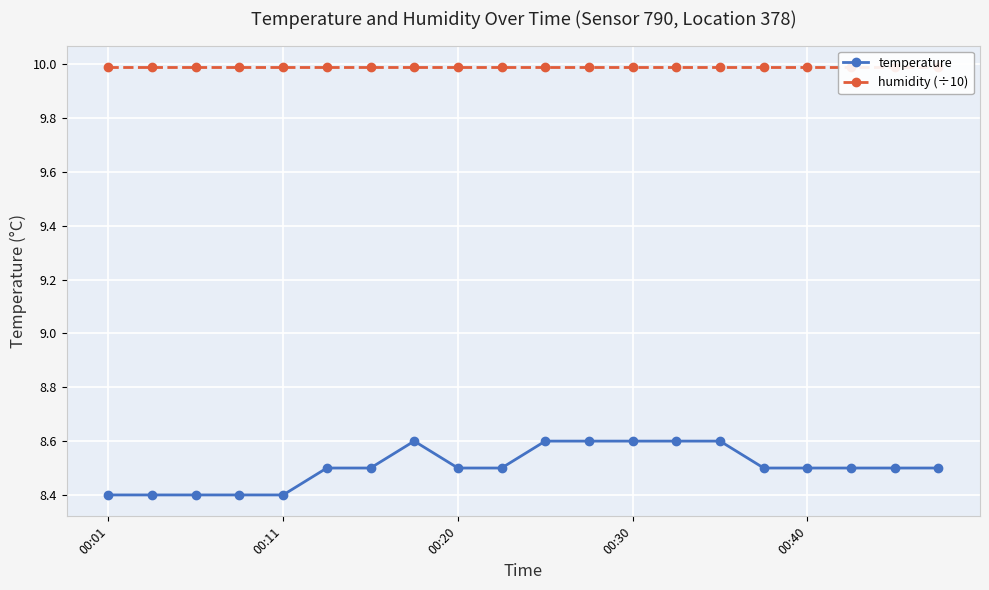

Count the temperature values in the range 8 to 9.

20